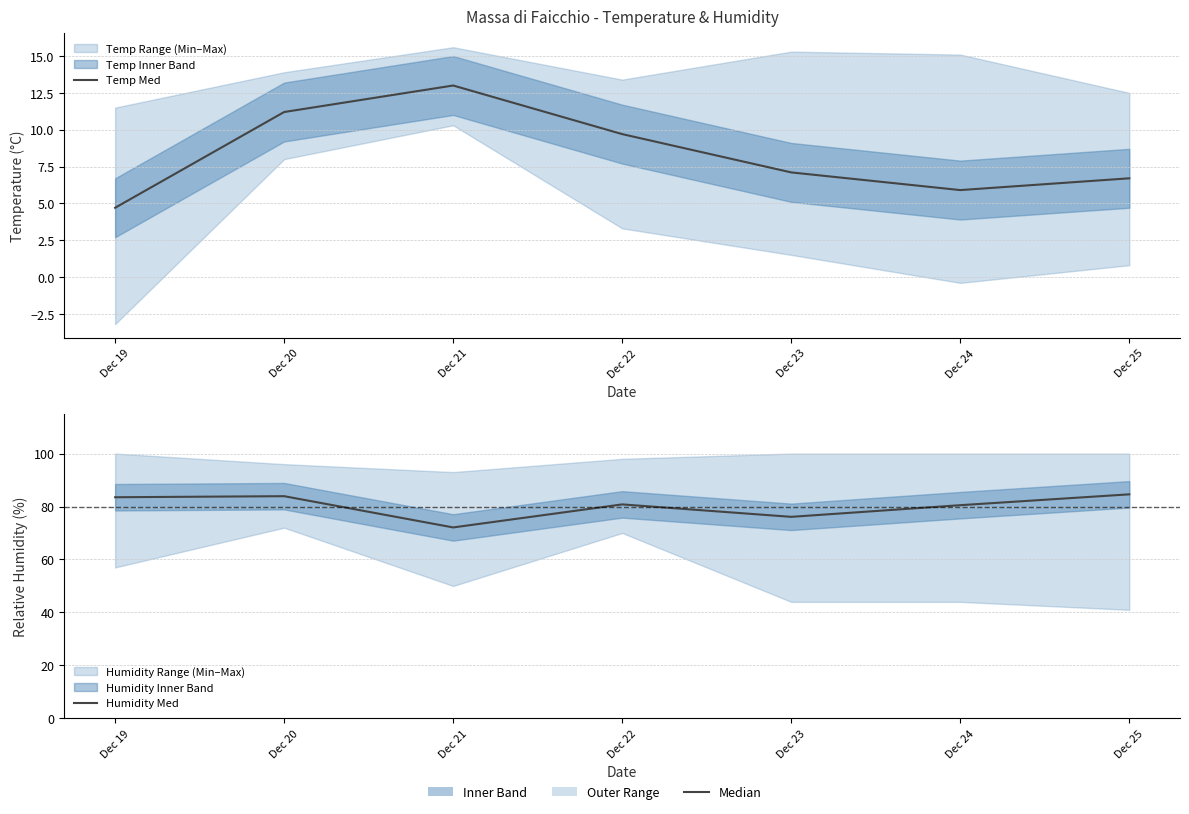

List the labels in order of Humidity Med value, smallest first.

Dec 21, Dec 23, Dec 24, Dec 22, Dec 19, Dec 20, Dec 25